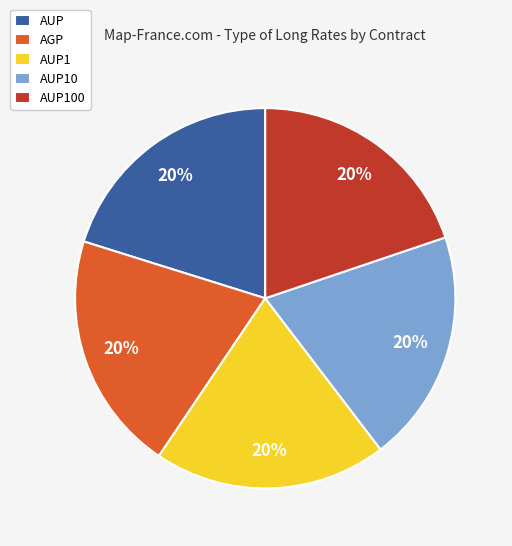

Combined, do AUP10 and AUP account for over 50%?

No